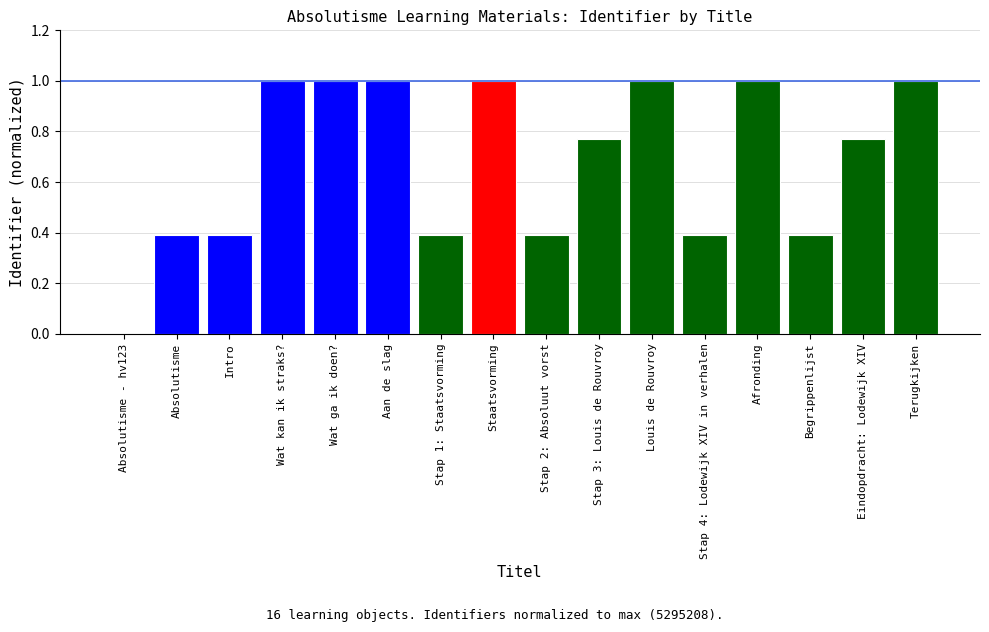

The value at Louis de Rouvroy is 1.0. True or false?

True